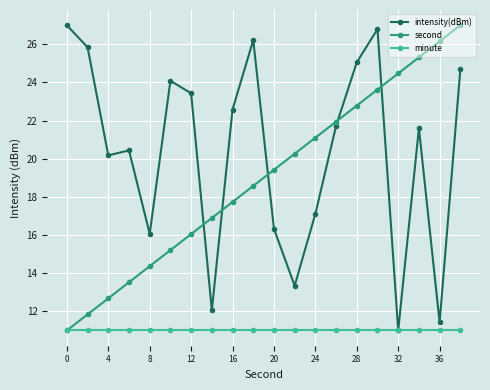

Which series has the largest total across all categories?

intensity(dBm)